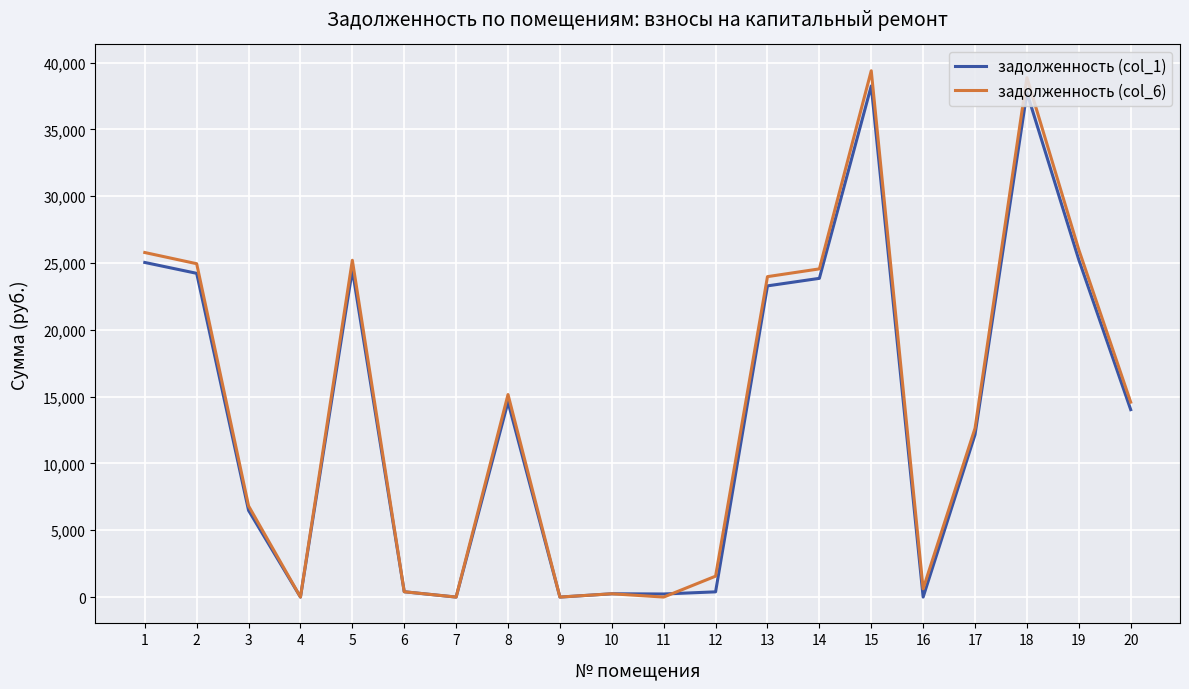

Is the value of задолженность (col_6) at 9 greater than the value of задолженность (col_1) at 14?

No